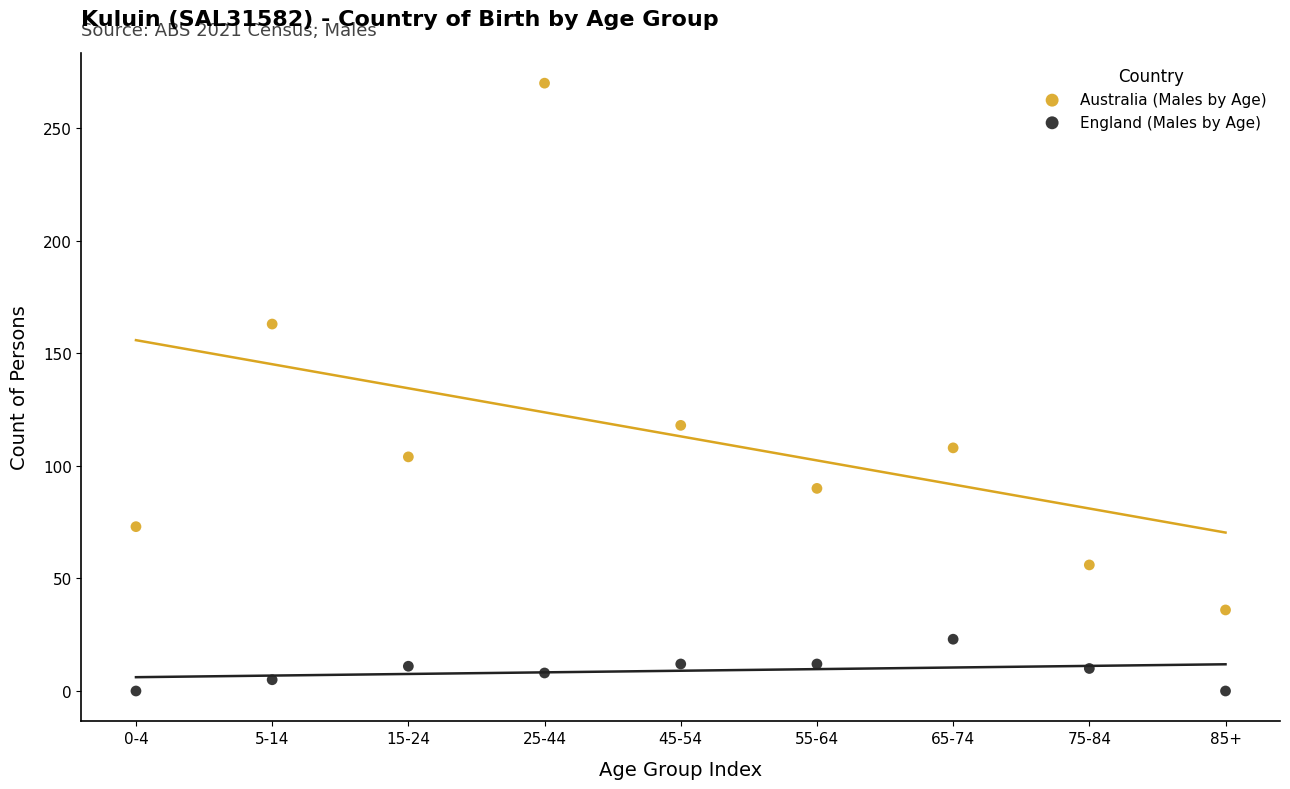

Which series has the widest spread of Y values?

Australia (Males by Age)